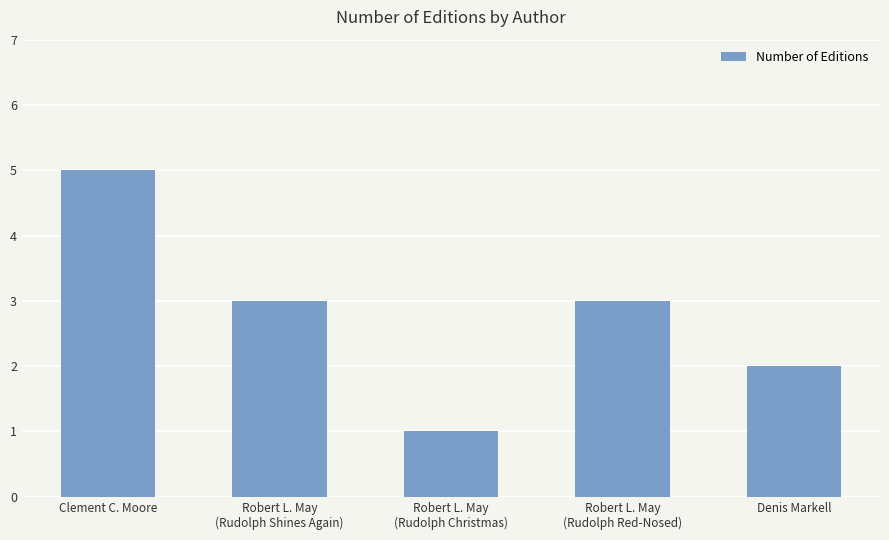

What is the ratio of the value at Robert L. May
(Rudolph Shines Again) to the value at Robert L. May
(Rudolph Red-Nosed)?

1.0